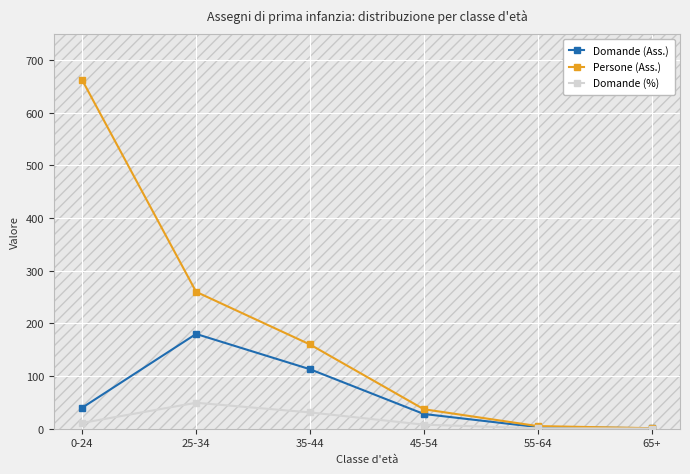

Where is the first local maximum for Domande (Ass.)?

25-34